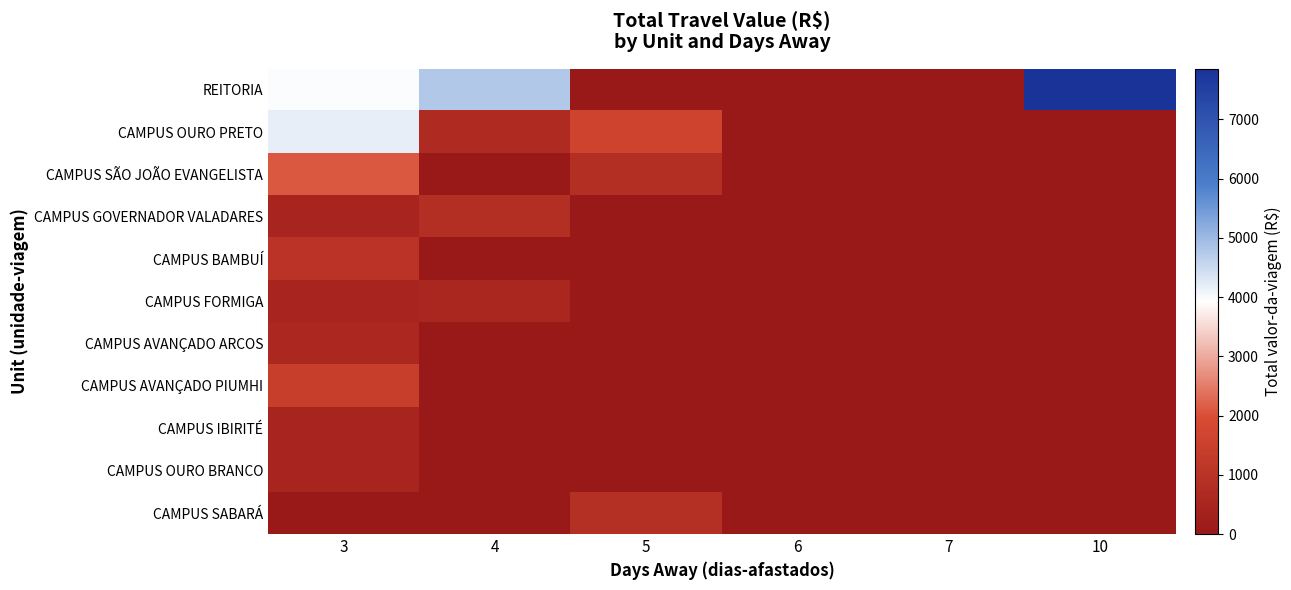

What is the difference between the highest and lowest values at 4?

4772.1